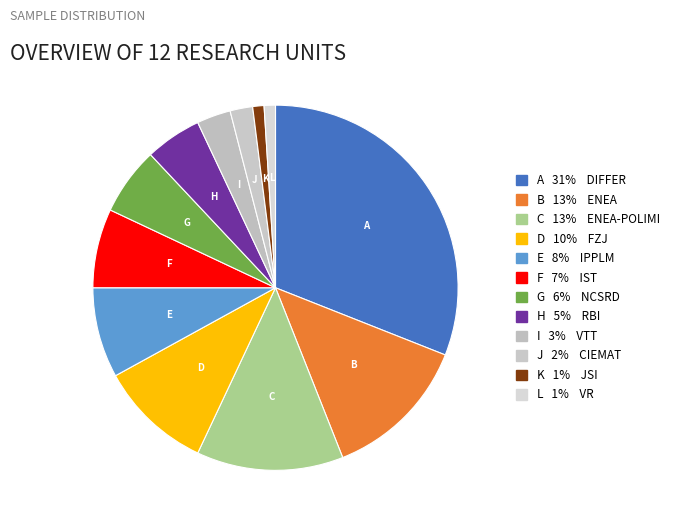

How many slices are in this pie chart?

12